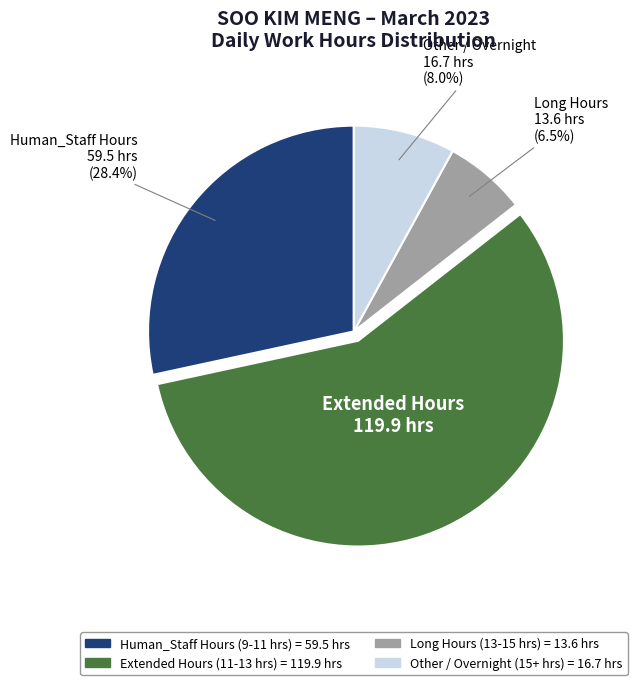

Is there a majority slice in this chart?

Yes